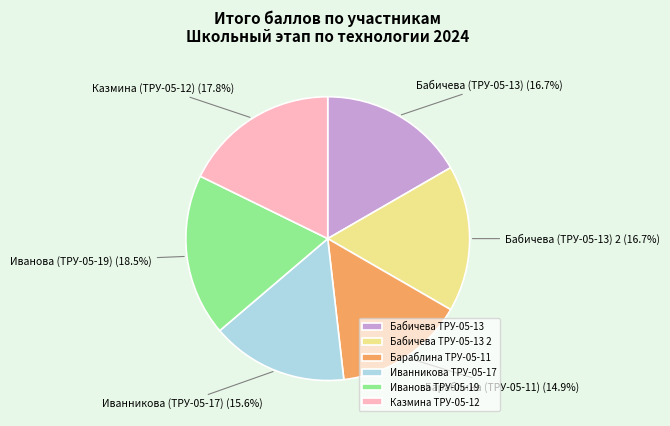

Approximately how many times larger is the value at Казмина (ТРУ-05-12) compared to Иванникова (ТРУ-05-17)?

1.1